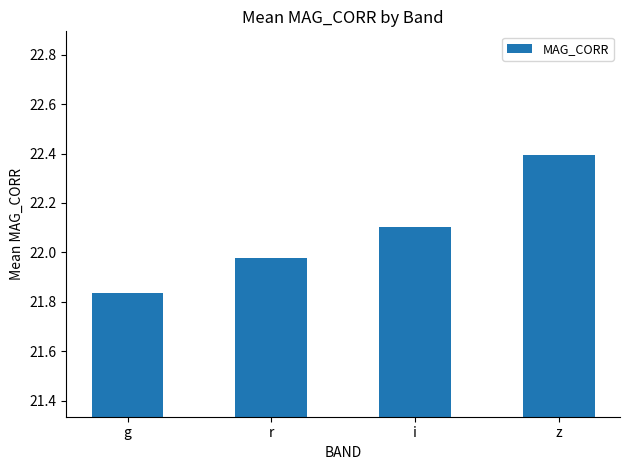

The chart shows a value of 9.7 at i. True or false?

False